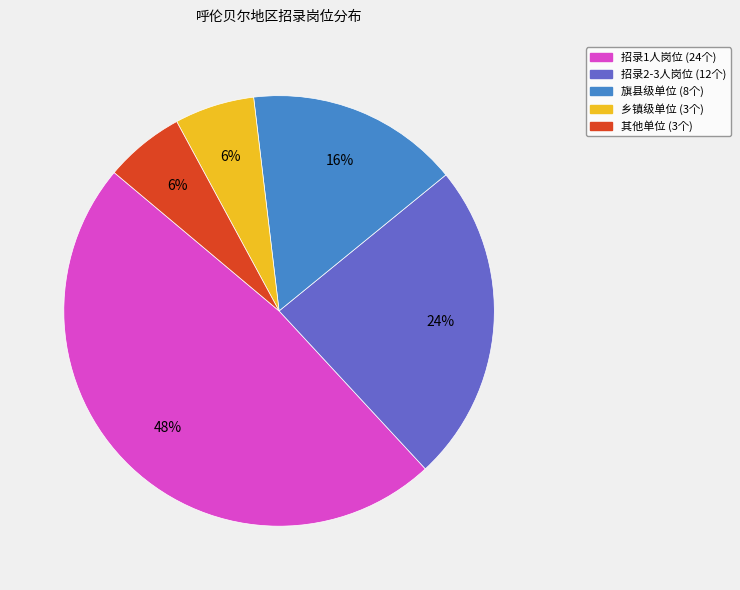

Is there a majority slice in this chart?

No